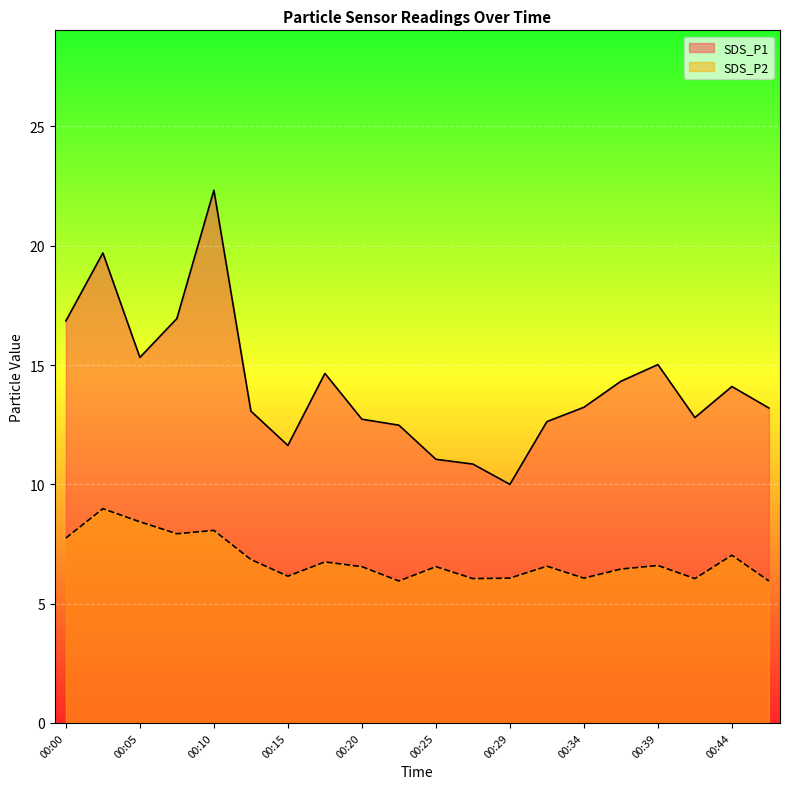

How many series are shown in this chart?

2